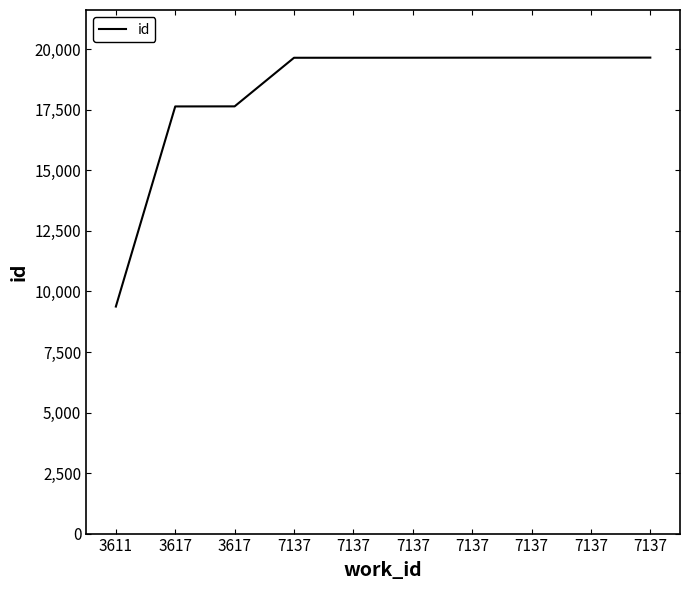

Where is the data nearest to the value 14517?

3617